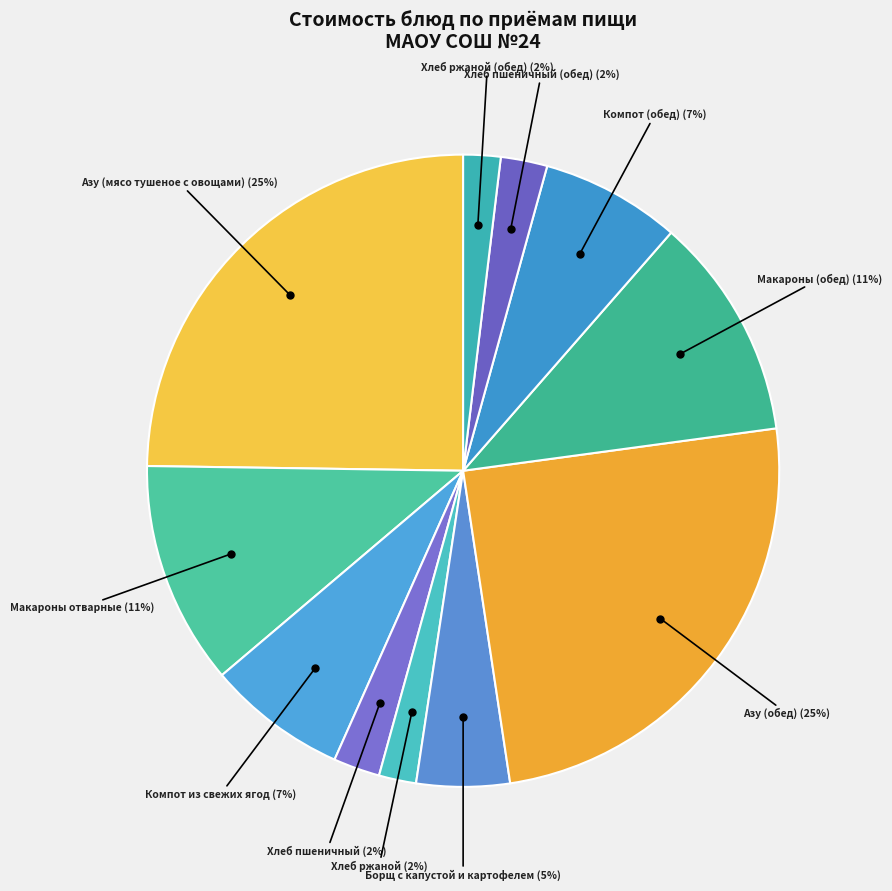

How many segments does this pie chart have?

11